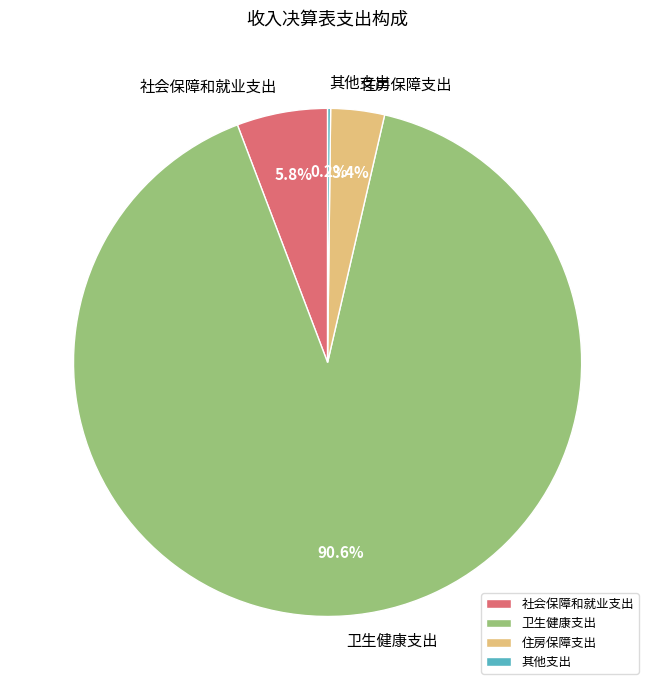

To the nearest percent, what is the difference between the largest and smallest slice percentages?

90%